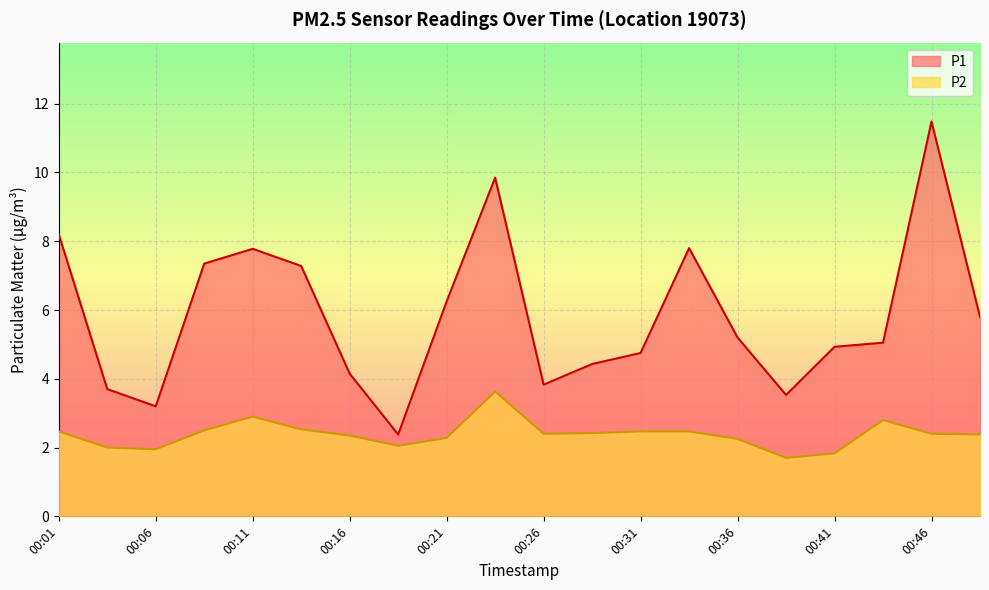

What is the maximum value shown in the chart?

11.5